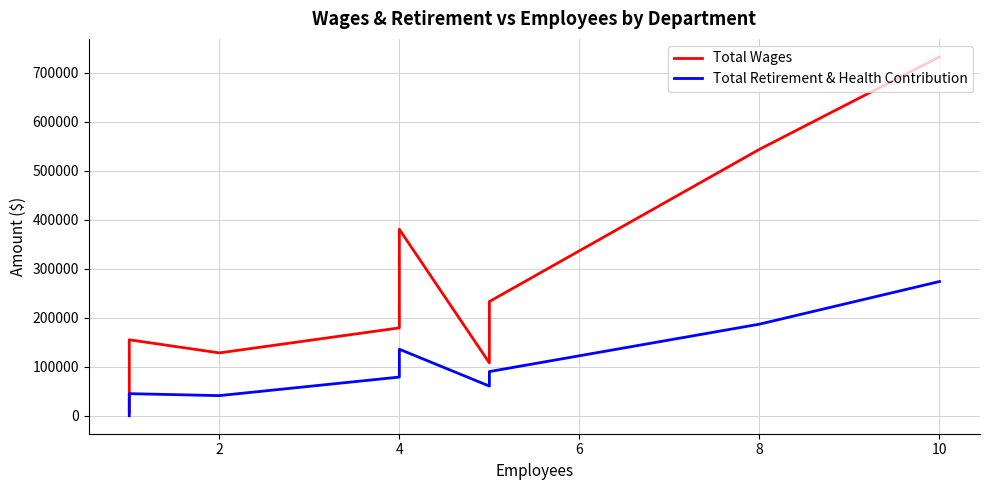

True or false: Total Wages has a value of 376675 at 8.

False